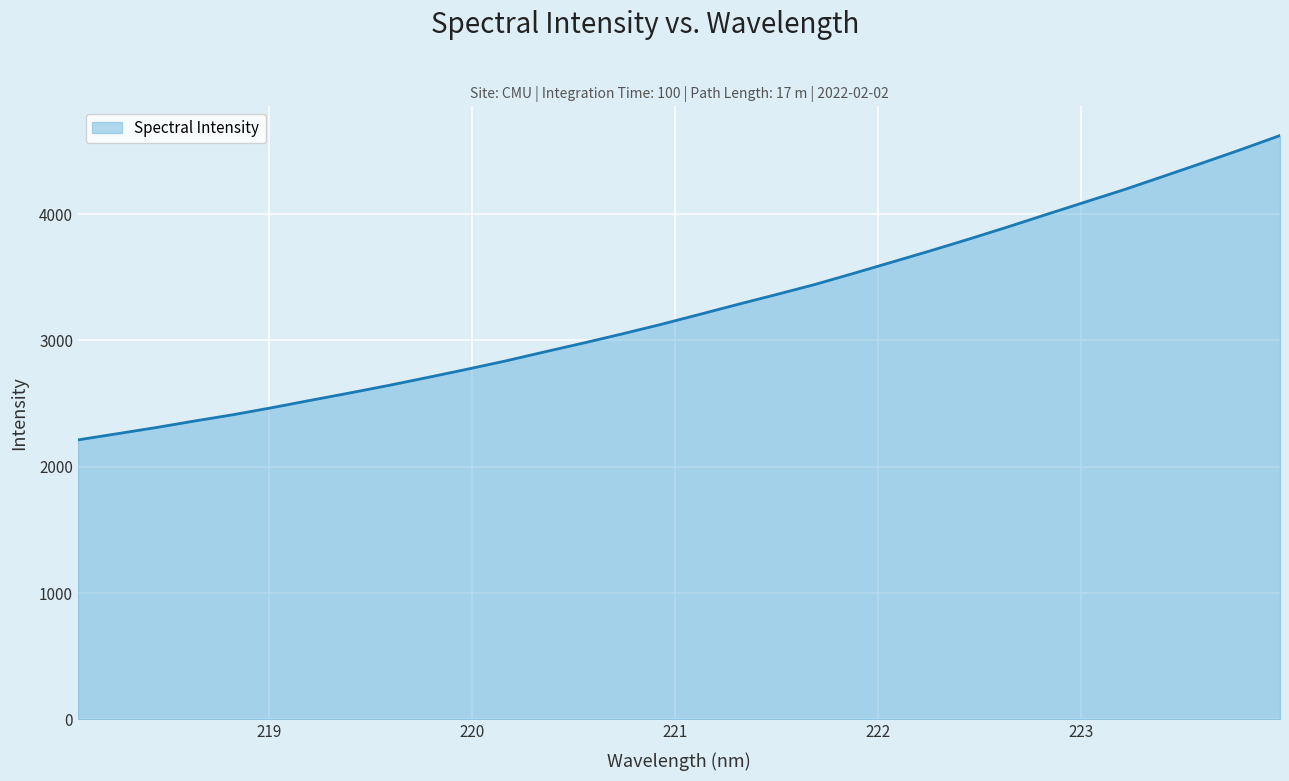

What is the difference between the maximum and minimum values?

2409.3